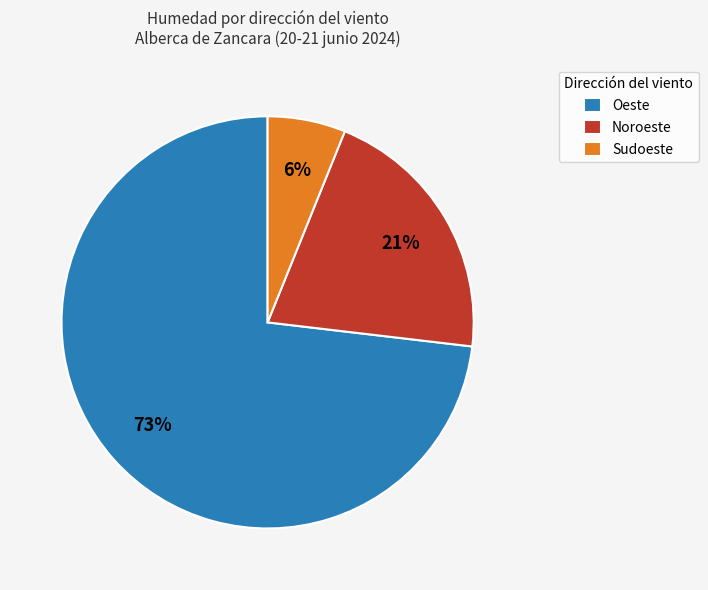

How many segments does this pie chart have?

3